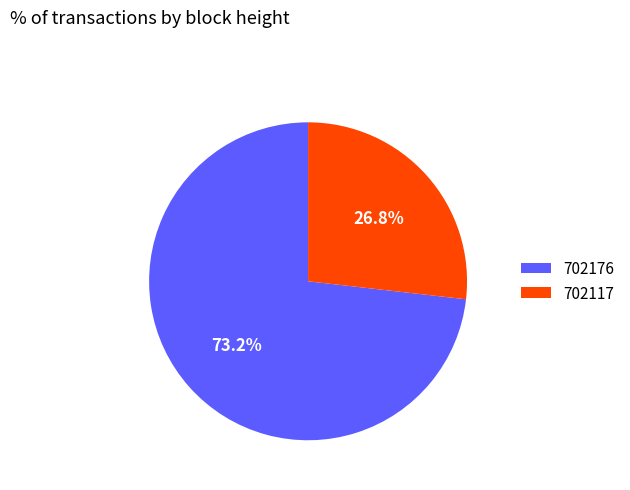

Count the number of slices in the pie.

2